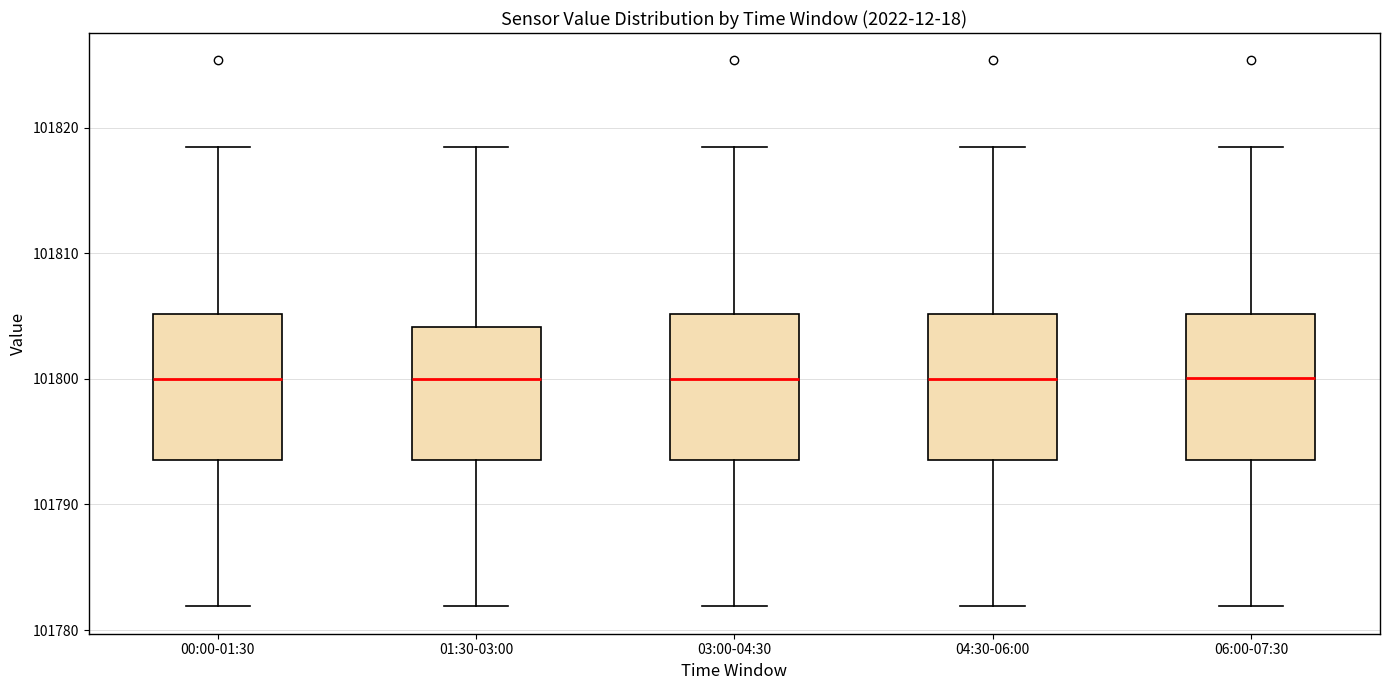

Reading left to right, transcribe this box plot: for each box, give where its median line is, the range the box spans, and where its two whiskers end, as read against the y-axis. The values are not printed on the chart, so give them approximately, as read against the axis.

00:00-01:30: median 101800, box 101794 to 101805, whiskers 101782 to 101818
01:30-03:00: median 101800, box 101794 to 101804, whiskers 101782 to 101818
03:00-04:30: median 101800, box 101794 to 101805, whiskers 101782 to 101818
04:30-06:00: median 101800, box 101794 to 101805, whiskers 101782 to 101818
06:00-07:30: median 101800, box 101794 to 101805, whiskers 101782 to 101818